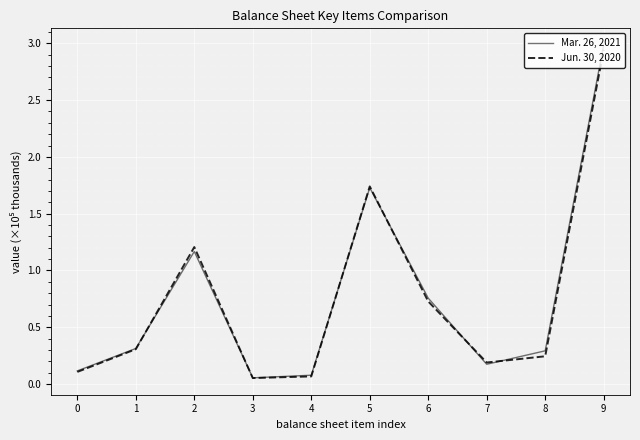

How many distinct data groups are displayed?

2